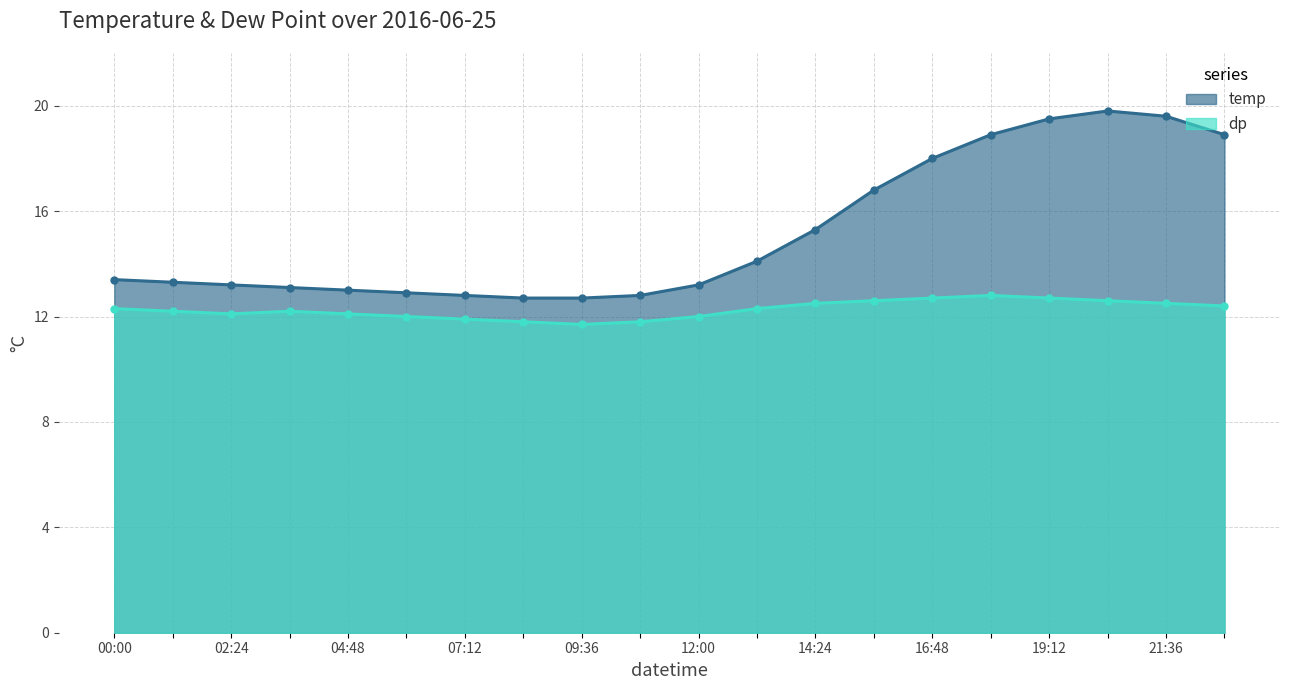

List the series in order of their peak value, lowest first.

dp, temp